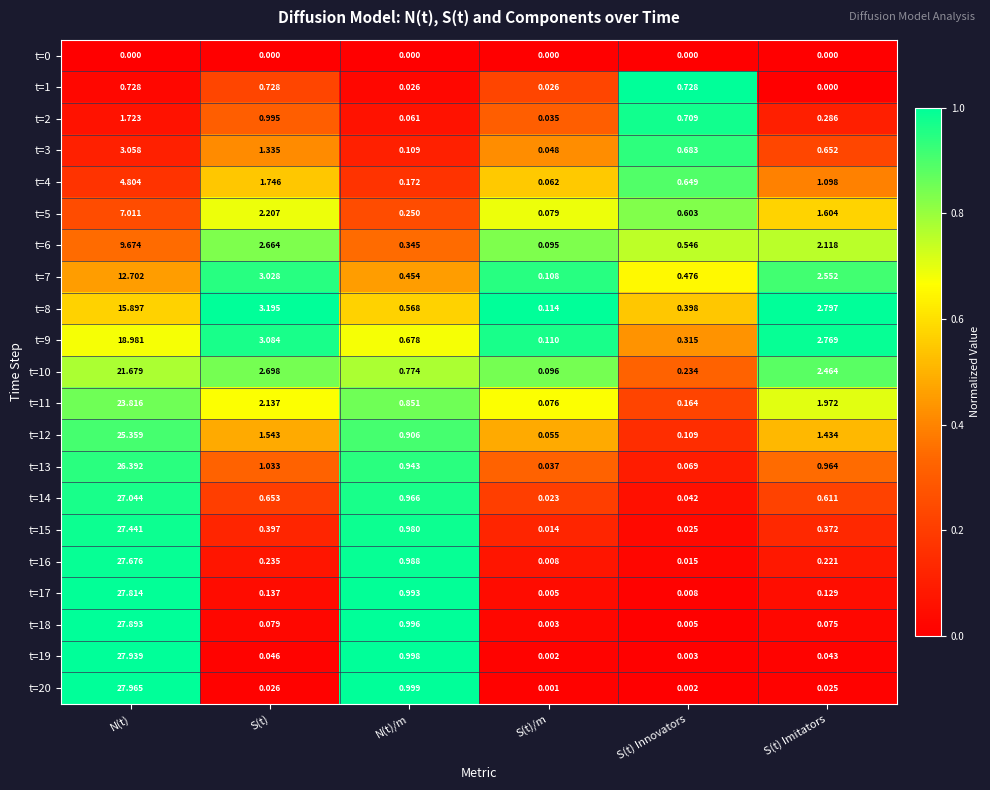

At which category is the sum across all series the highest?

N(t)